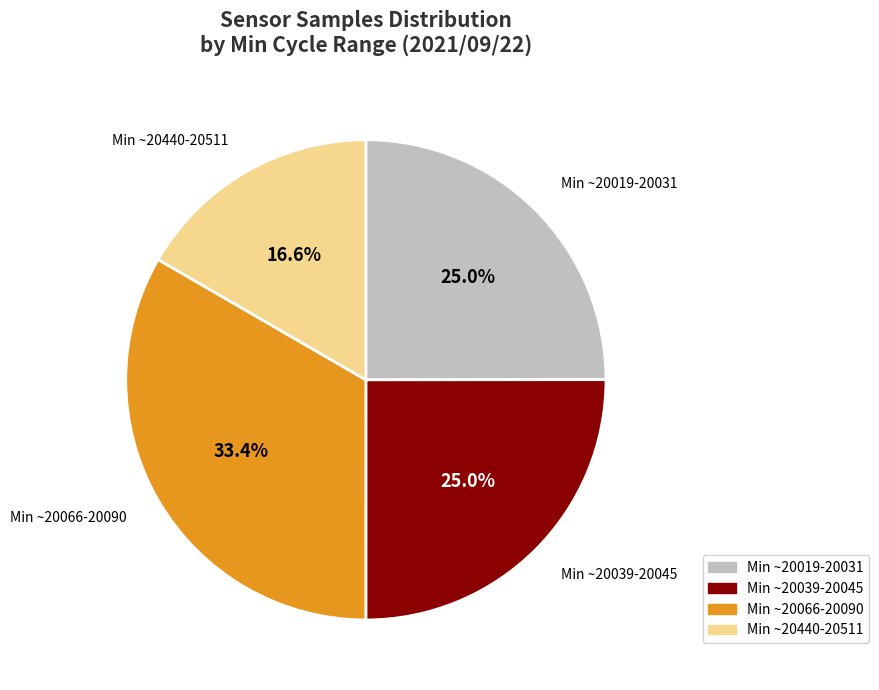

Does any single category account for the majority?

No